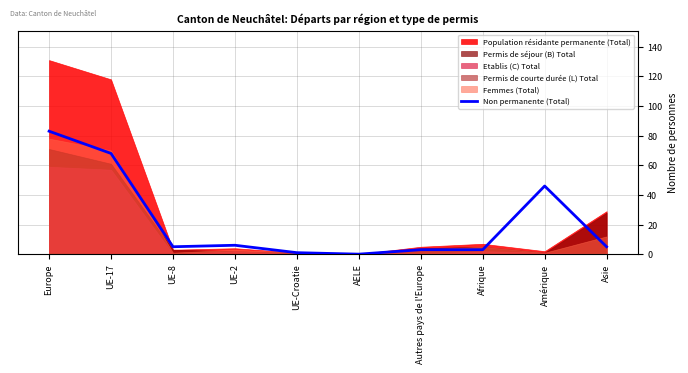

Does the chart have visible grid lines?

Yes